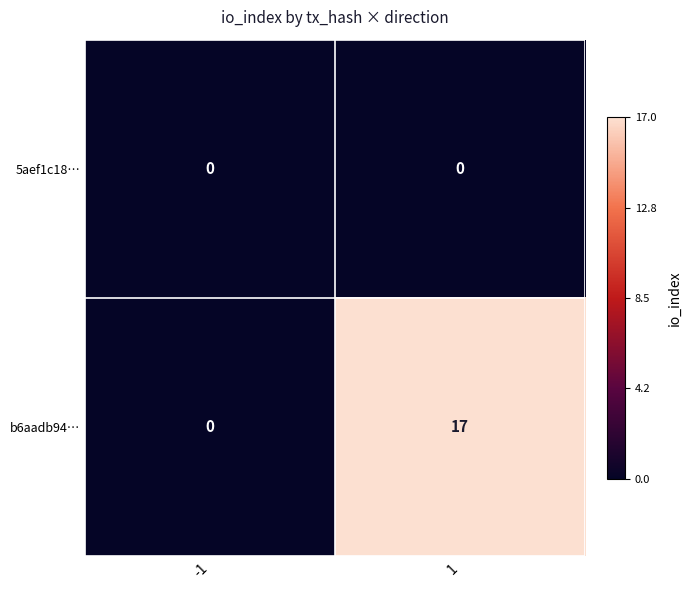

Read the b6aadb94… value at 1, to the nearest 5.

15